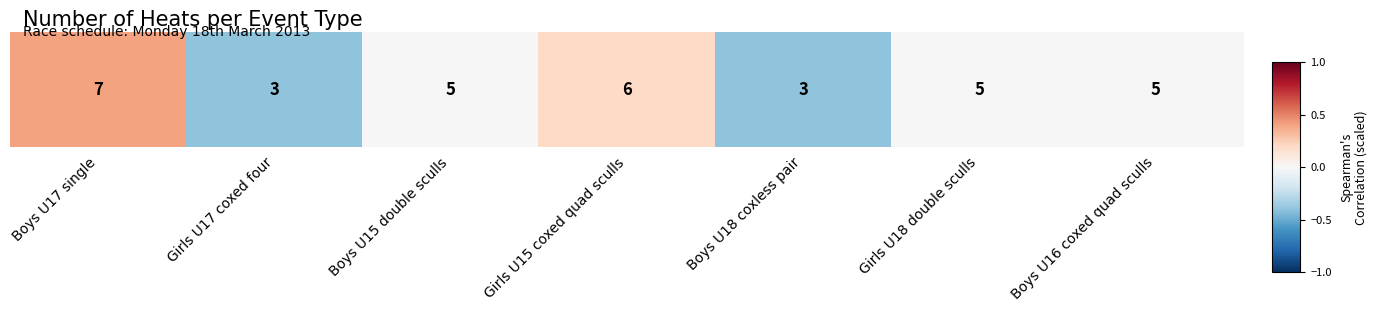

What is the minimum value shown in the chart?

-0.4